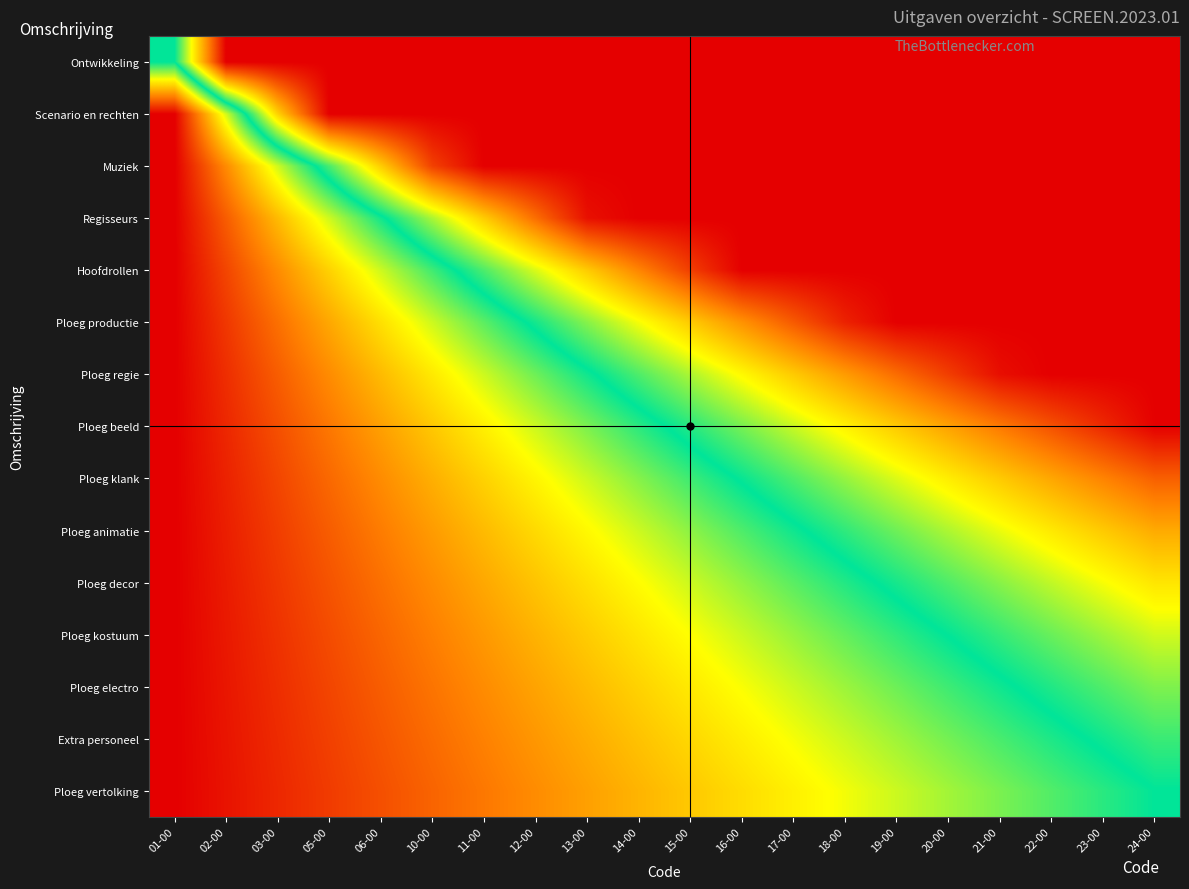

What is the total value across all series at 19-00?

22.0